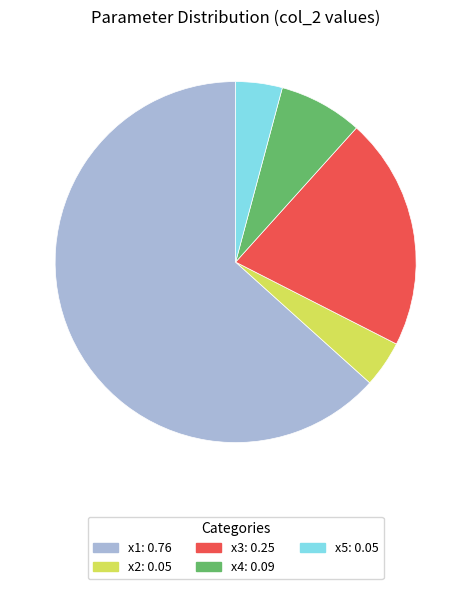

Is the sum of x4: 0.09 and x1: 0.76 greater than half?

Yes